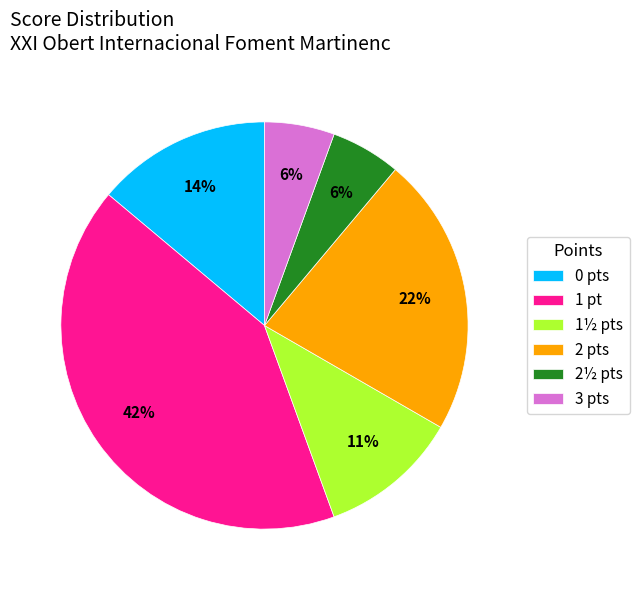

Is it true that 1 pt is 42% of the pie?

True